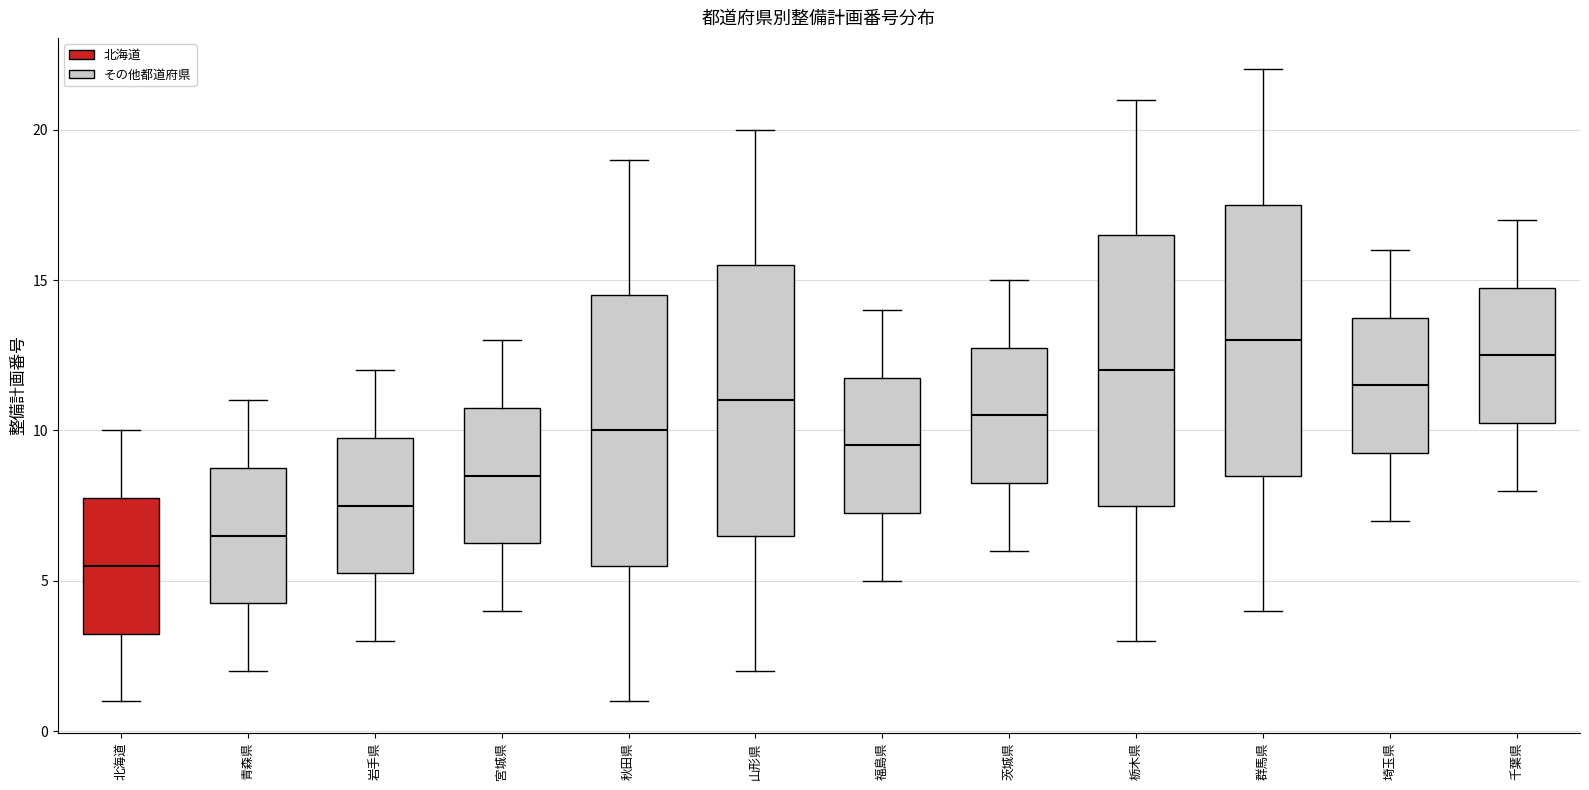

Which box has the lowest median line?

北海道